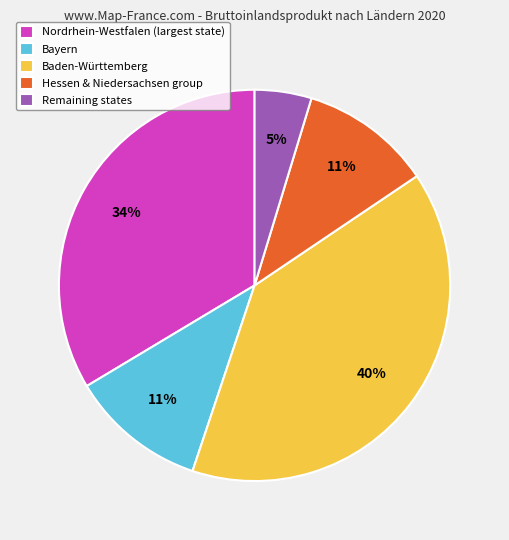

To the nearest percent, what is the average slice percentage?

20%